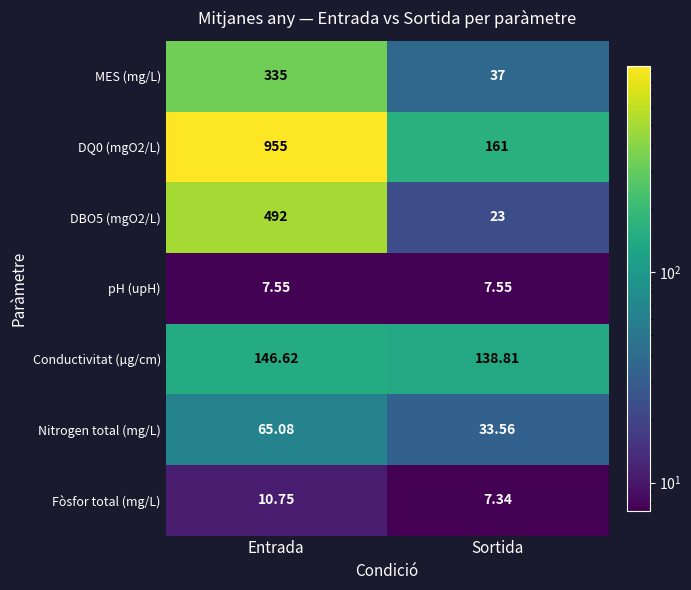

At which category does the chart reach its peak across all series?

Entrada